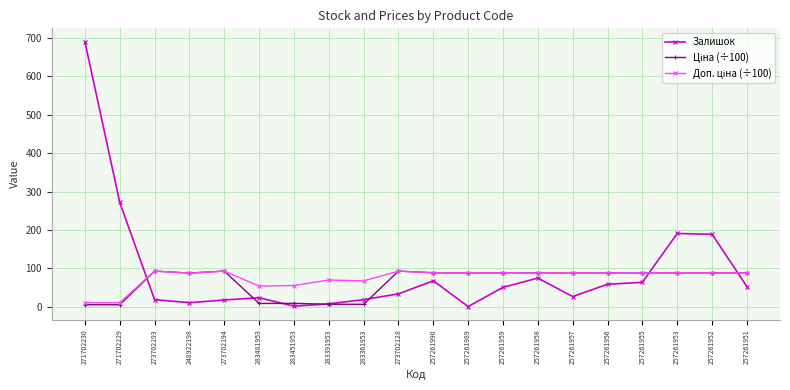

What is the difference between the maximum and second lowest values in the Залишок series?

688.0